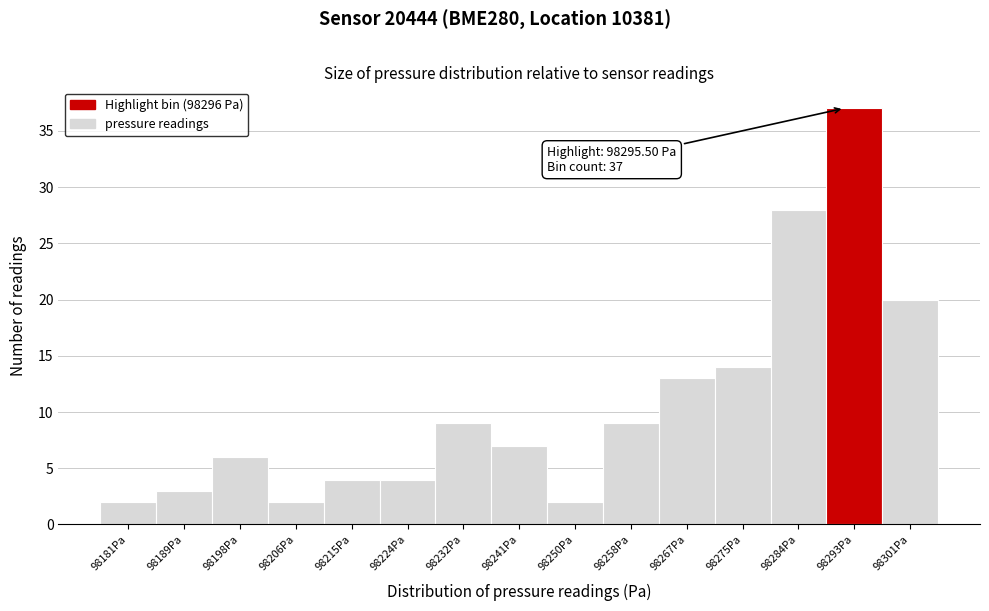

Reading left to right, what are all the values shown in this chart?

98181Pa=2	98189Pa=3	98198Pa=6	98206Pa=2	98215Pa=4	98224Pa=4	98232Pa=9	98241Pa=7	98250Pa=2	98258Pa=9	98267Pa=13	98275Pa=14	98284Pa=28	98293Pa=37	98301Pa=20